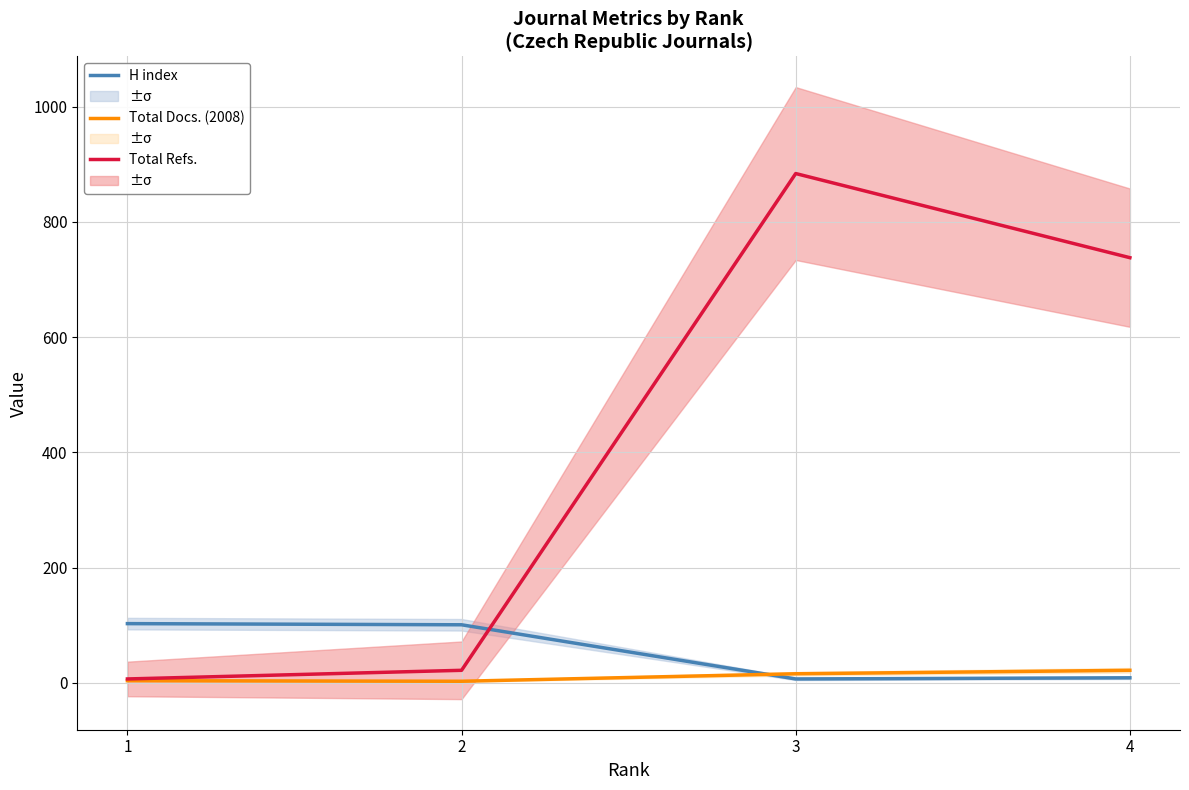

List the labels in order of Total Docs. (2008) value, smallest first.

2, 1, 3, 4